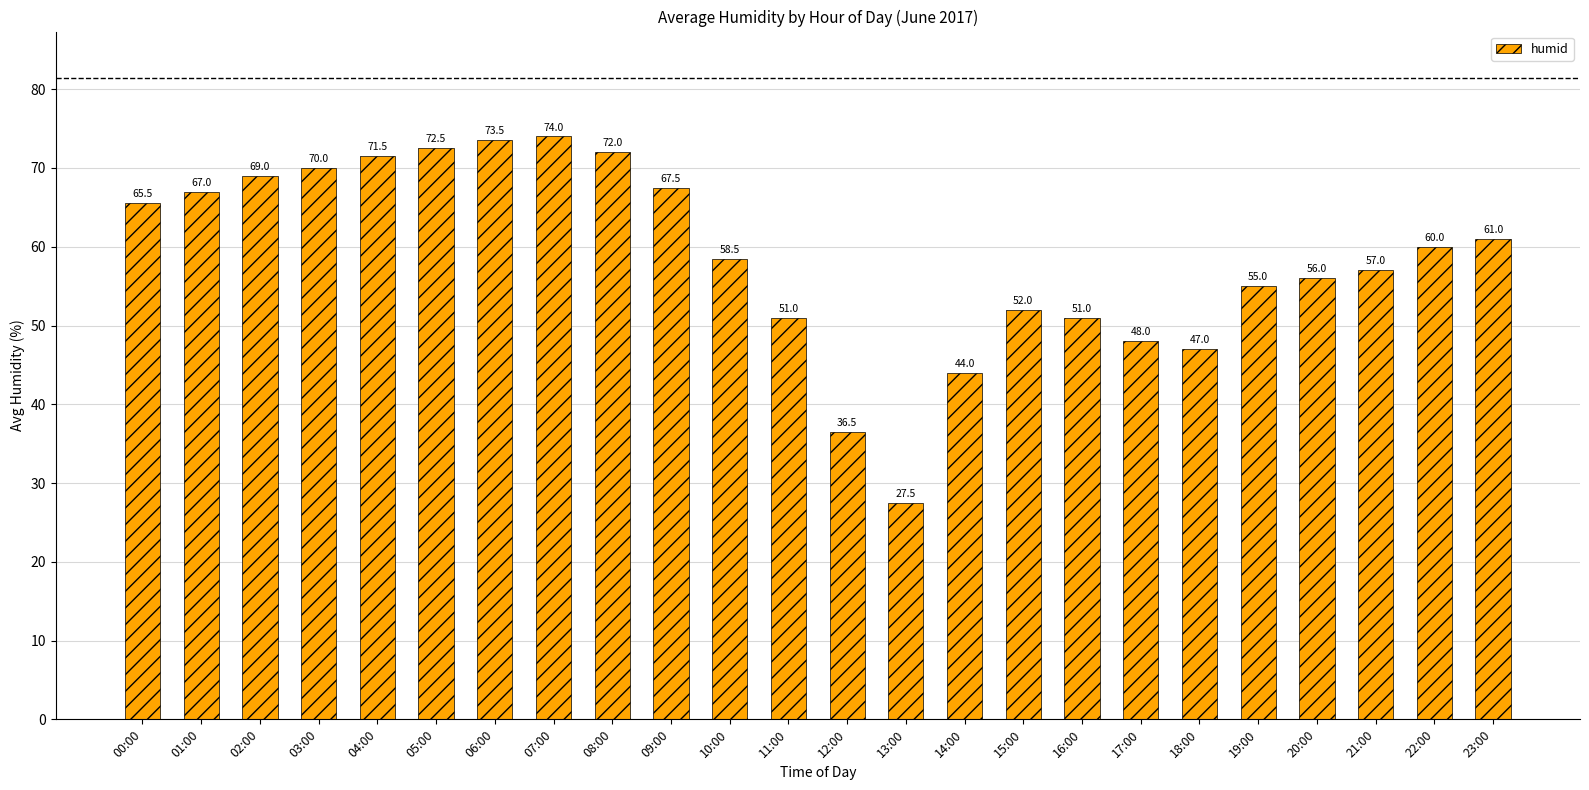

Count the number of data series in this chart.

1